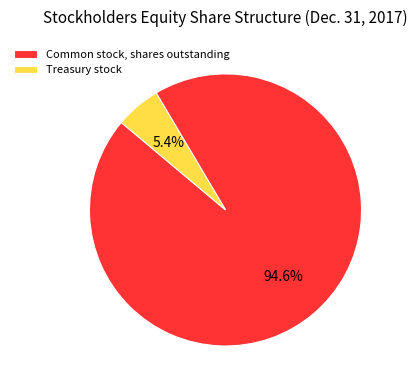

To the nearest percent, what is the average slice percentage?

50%